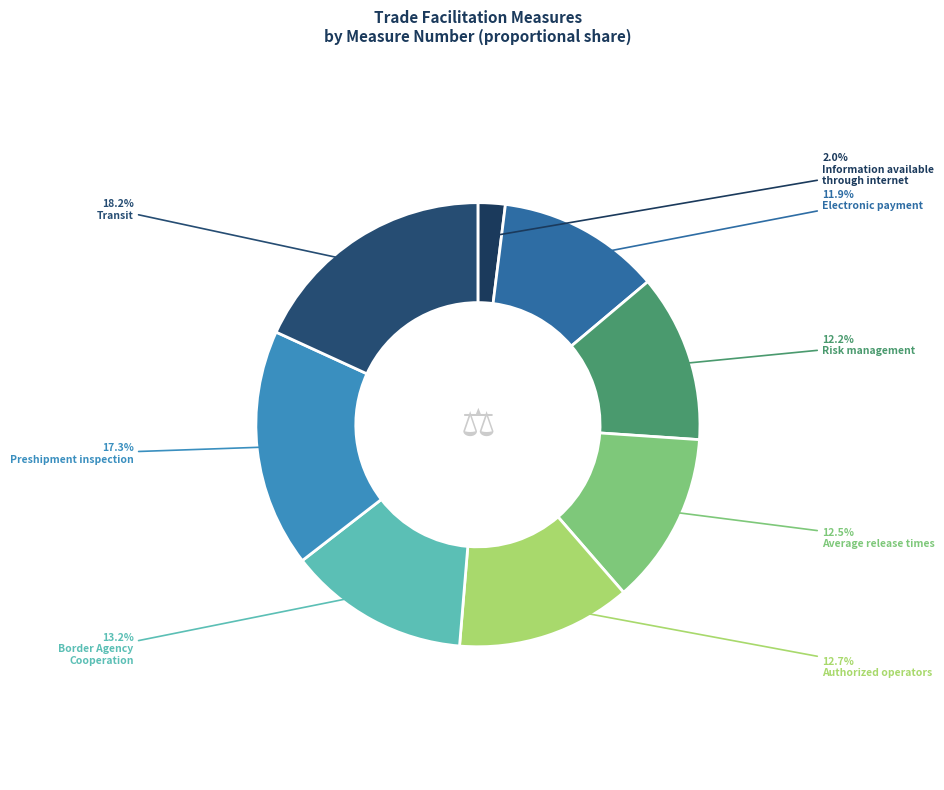

What is the smallest slice in the pie chart?

Information available
through internet